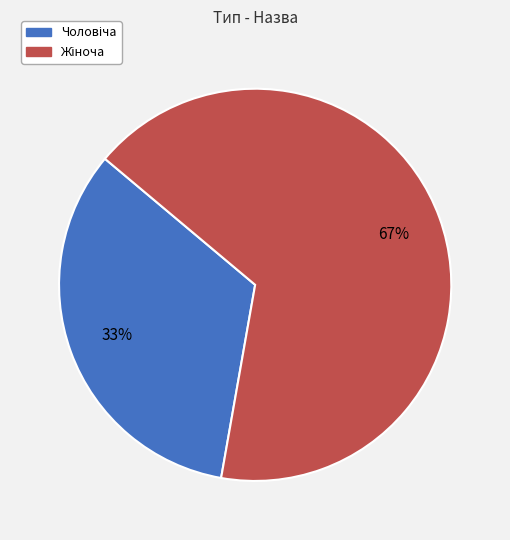

Is there a majority slice in this chart?

Yes